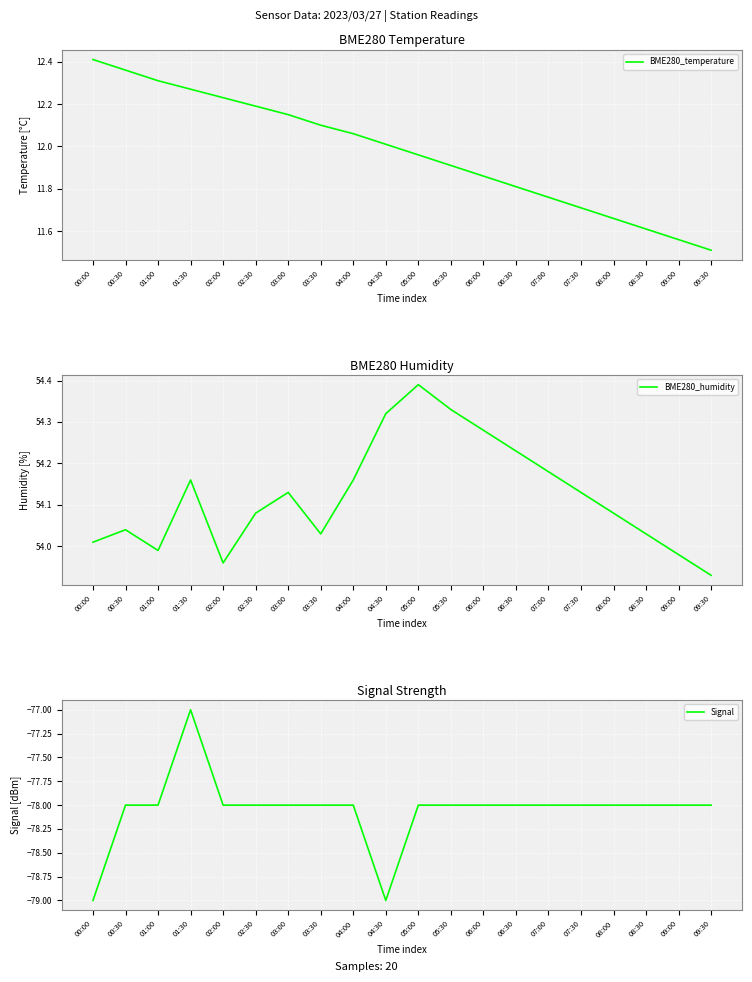

Rank the series at 02:30 from lowest to highest value.

Signal, BME280_temperature, BME280_humidity